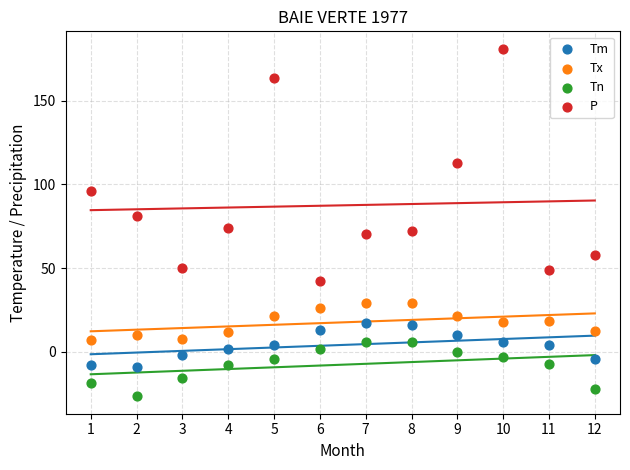

Which series has the largest Y range (max minus min)?

P